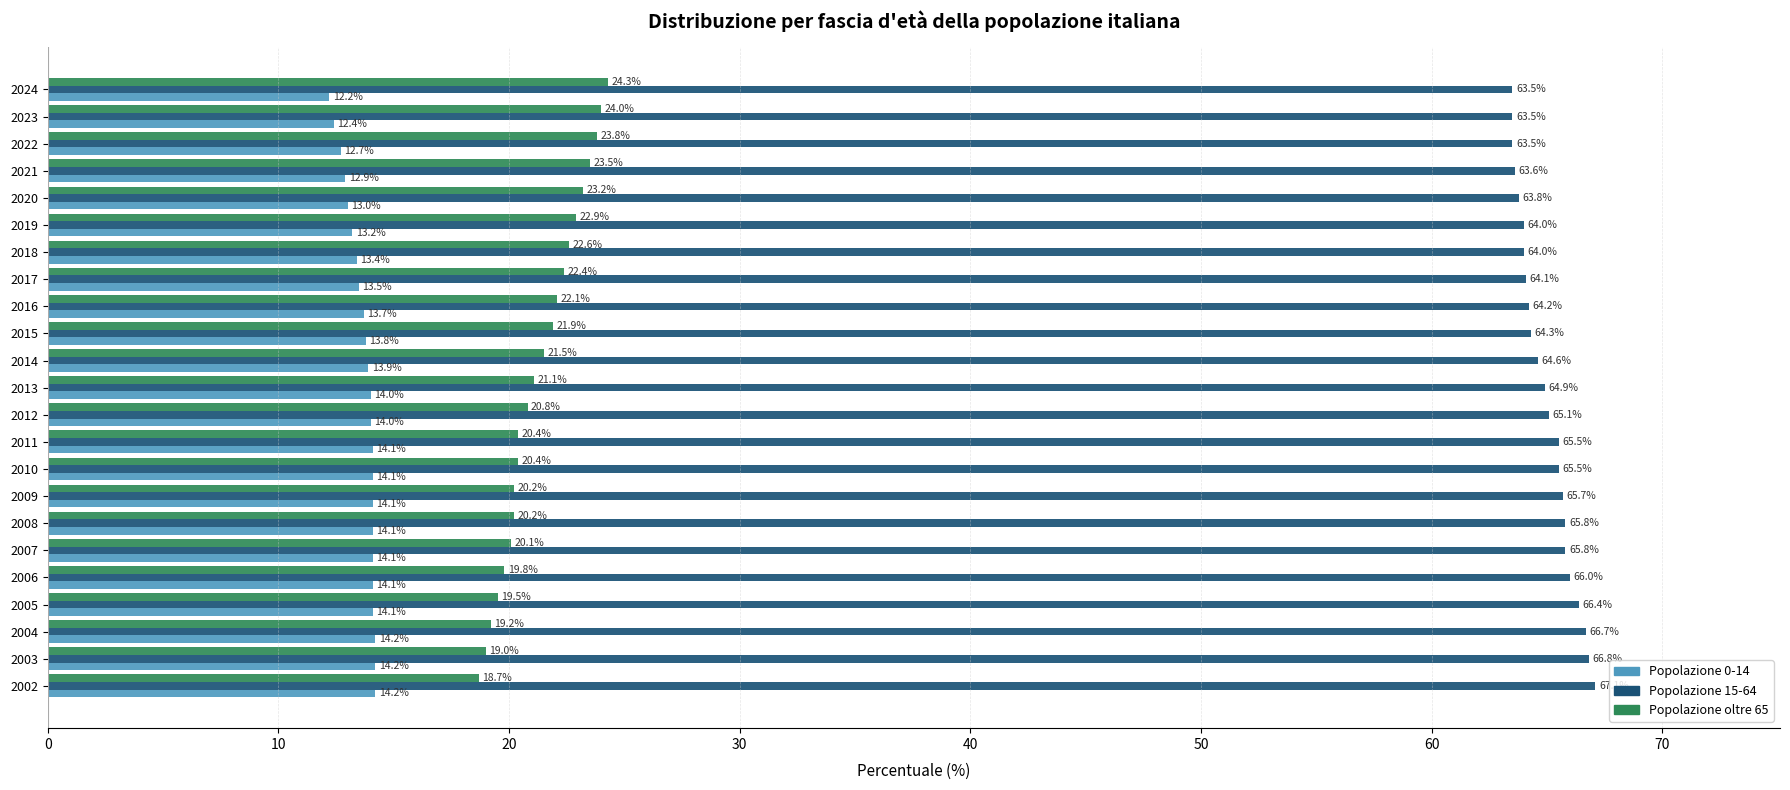

List the series in order of their overall mean, lowest first.

Popolazione 0-14, Popolazione oltre 65, Popolazione 15-64